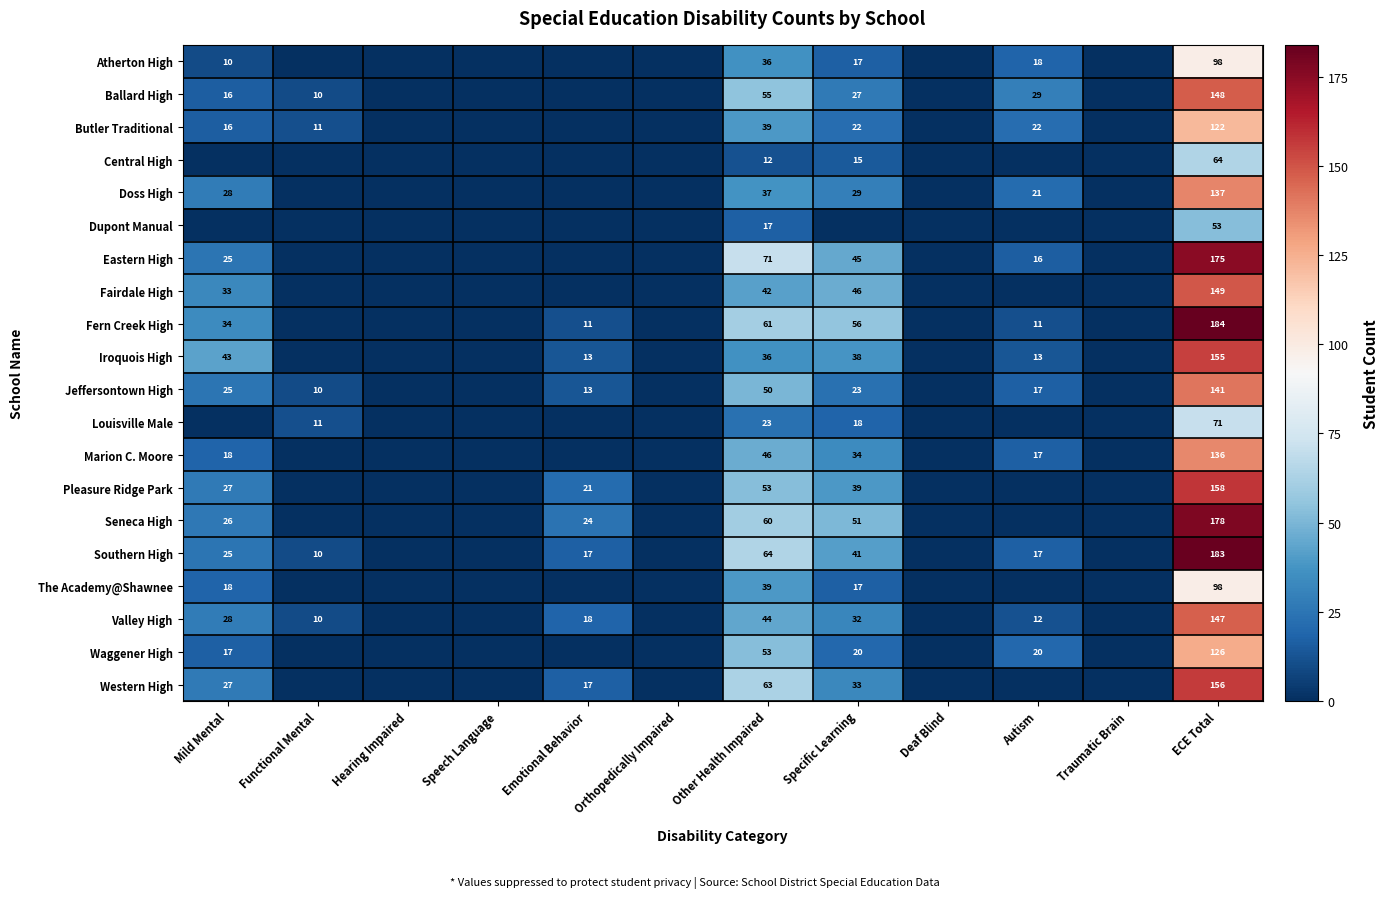

What is the difference between the highest and lowest values at Other Health Impaired?

59